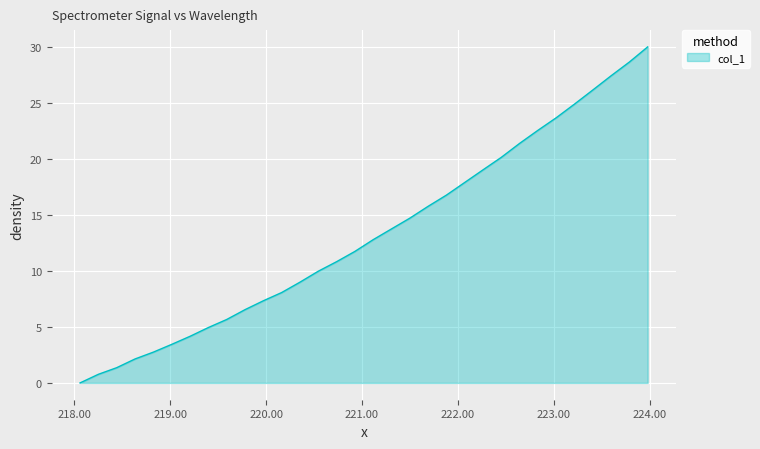

What is the difference between the maximum and minimum values?

30.0